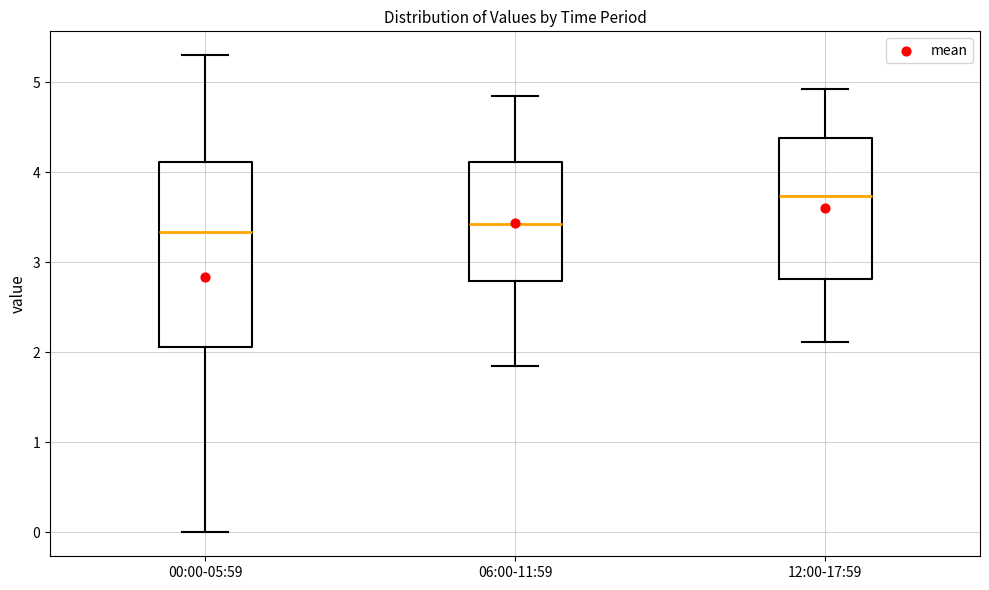

Comparing the boxes themselves (not the whiskers), which one is the tallest?

00:00-05:59